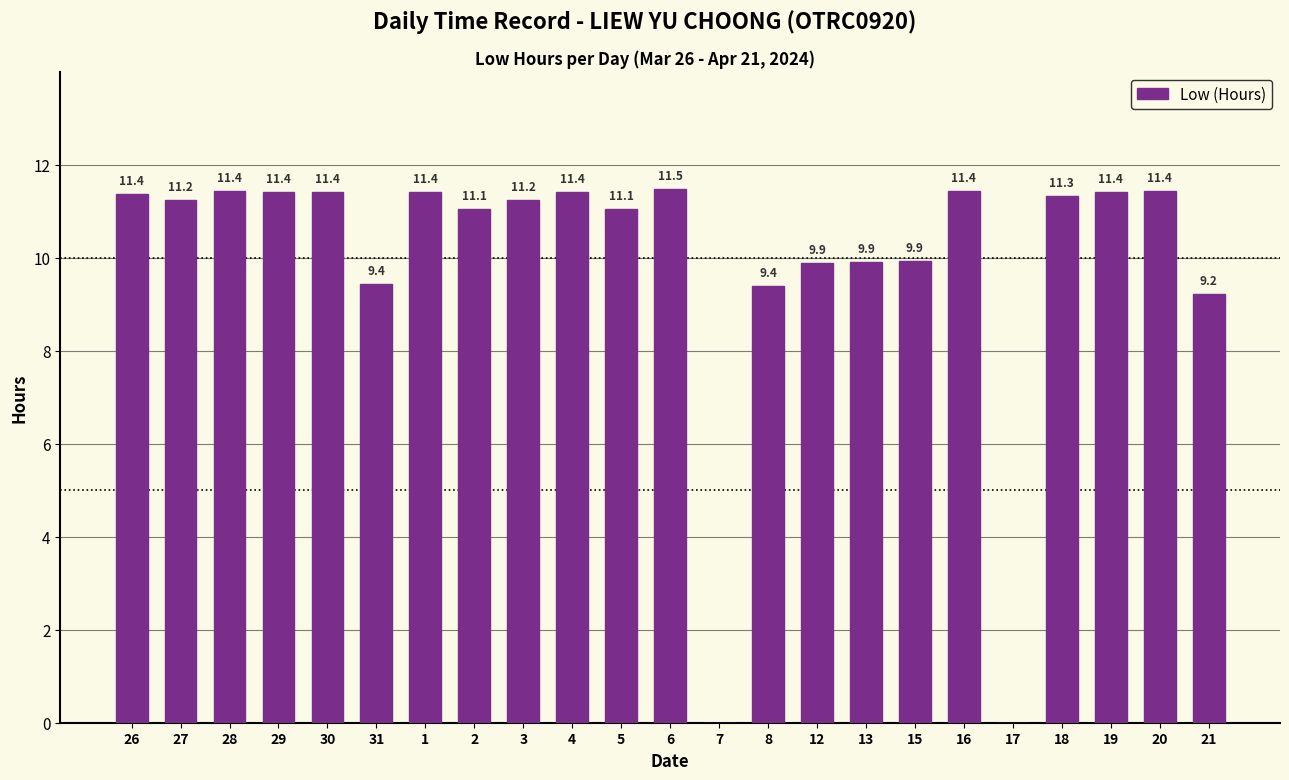

The value at 8 is 9.4. True or false?

True